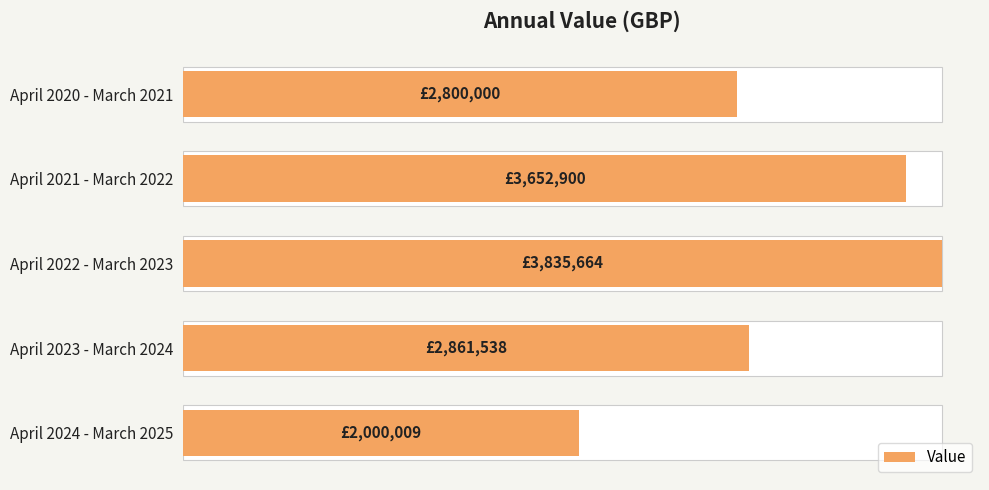

How many series are shown in this chart?

1